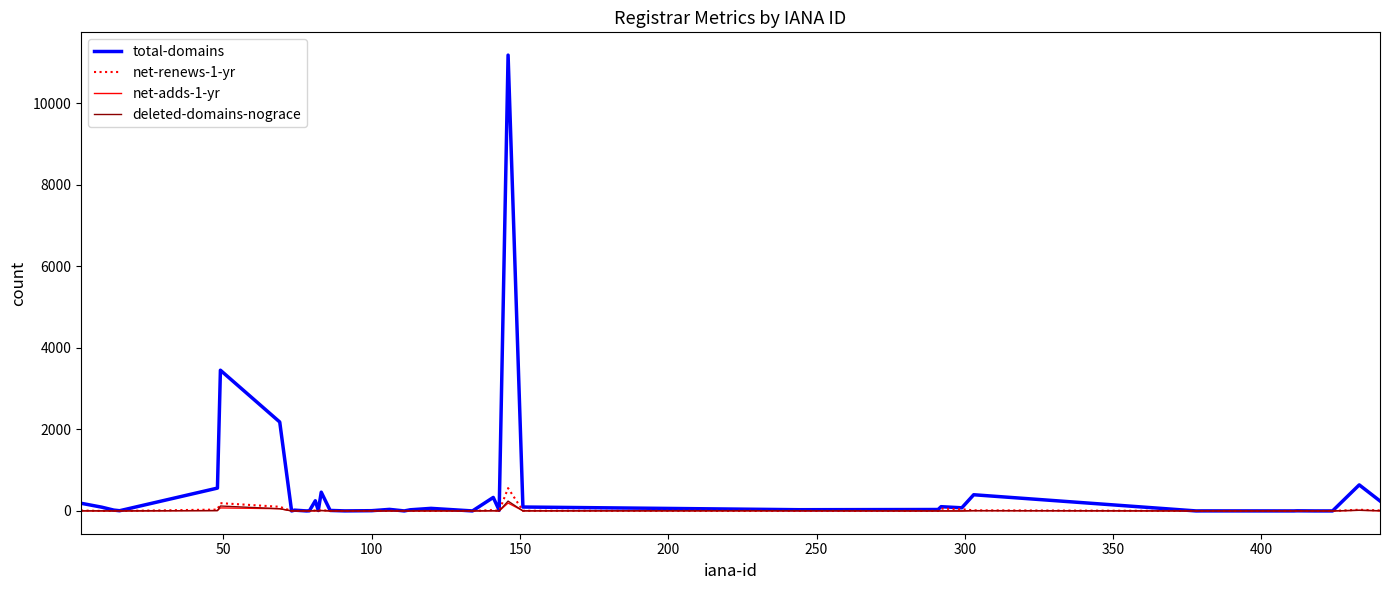

Which series has the widest spread of values?

total-domains